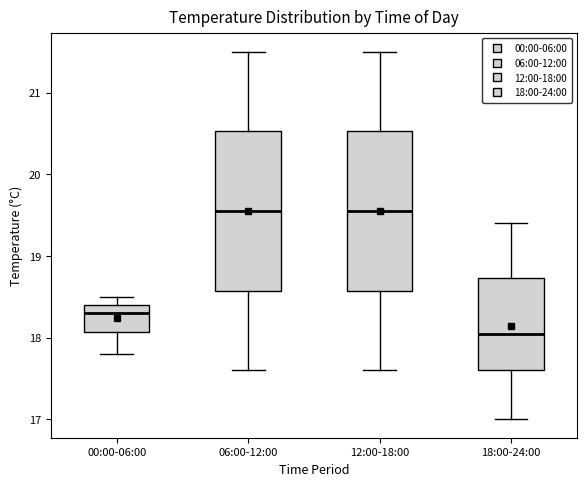

Reading left to right, read every box against the y-axis: the position of its median line, the range the box covers, and the ends of its whiskers. The values are not printed on the chart, so give them approximately, as read against the axis.

00:00-06:00: median 18.3, box 18.1 to 18.4, whiskers 17.8 to 18.5
06:00-12:00: median 19.6, box 18.6 to 20.5, whiskers 17.6 to 21.5
12:00-18:00: median 19.6, box 18.6 to 20.5, whiskers 17.6 to 21.5
18:00-24:00: median 18.1, box 17.6 to 18.7, whiskers 17.0 to 19.4